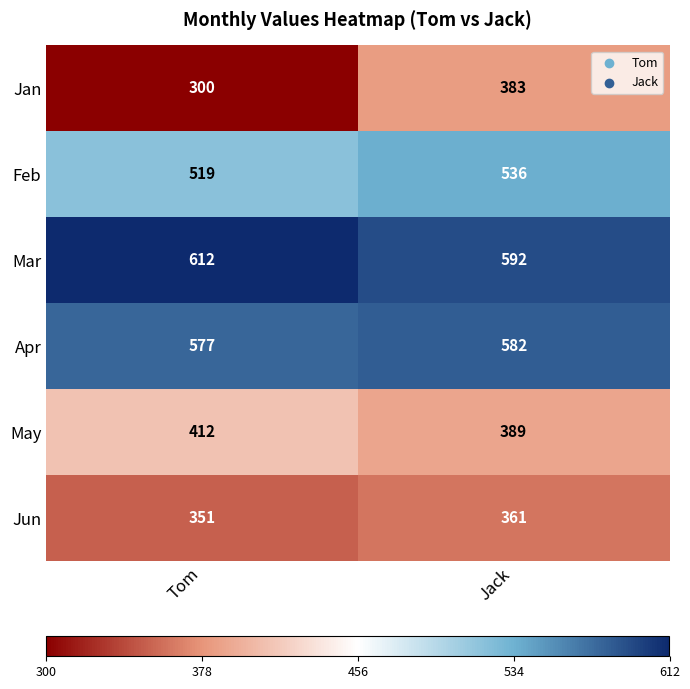

Reading right to left, list all the values displayed in this chart.

Jan: 383	300
Feb: 536	519
Mar: 592	612
Apr: 582	577
May: 389	412
Jun: 361	351